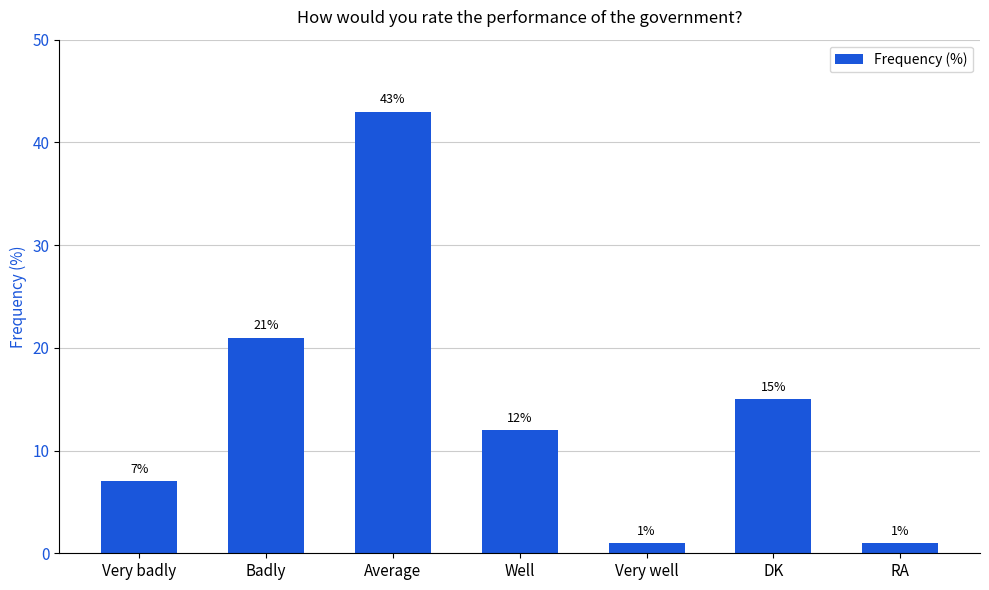

What is the smallest value displayed?

1